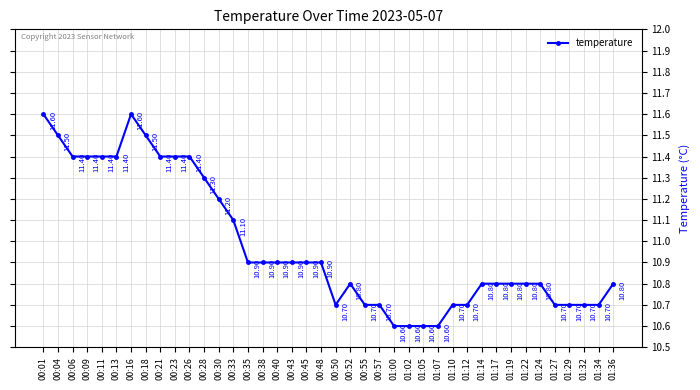

Reading right to left, transcribe all the data shown in this chart.

10.8	10.7	10.7	10.7	10.7	10.8	10.8	10.8	10.8	10.8	10.7	10.7	10.6	10.6	10.6	10.6	10.7	10.7	10.8	10.7	10.9	10.9	10.9	10.9	10.9	10.9	11.1	11.2	11.3	11.4	11.4	11.4	11.5	11.6	11.4	11.4	11.4	11.4	11.5	11.6